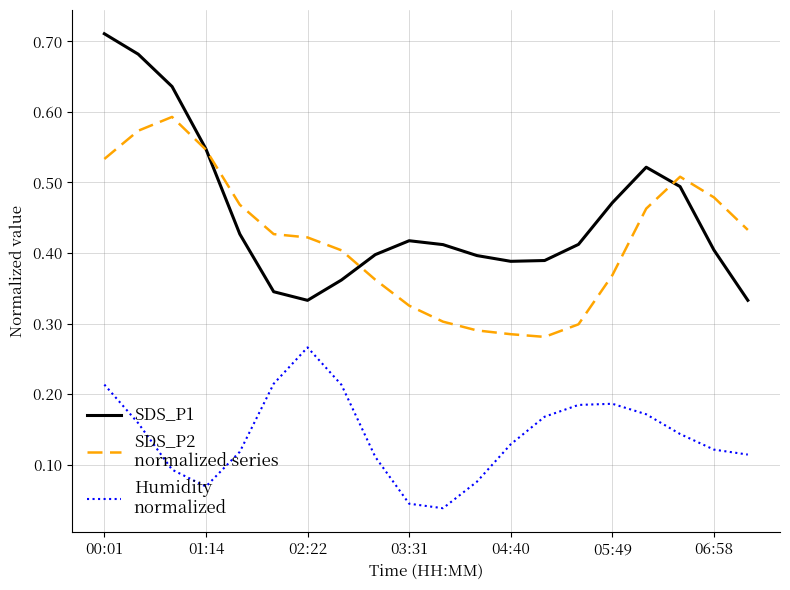

How many lines are shown in the chart?

3